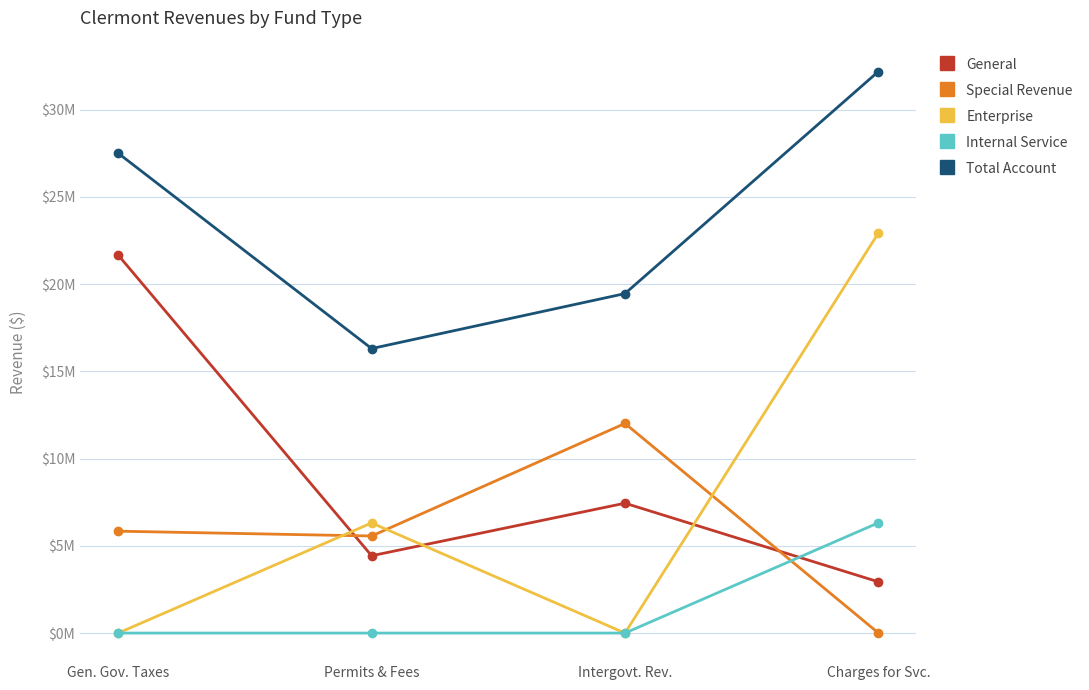

What position from the right is Permits & Fees?

3